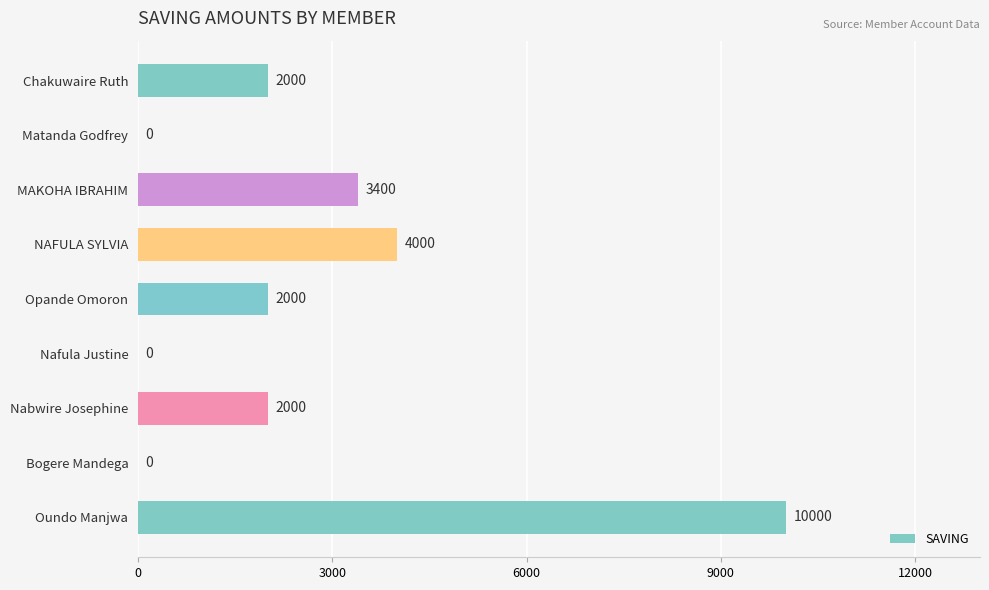

True or false: the data shows 3400 at MAKOHA IBRAHIM.

True